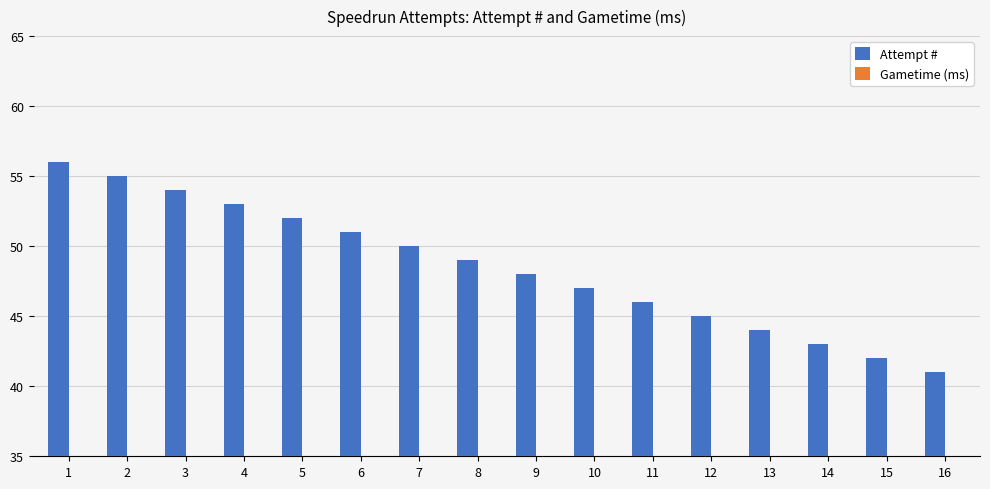

True or false: the data shows 68 at 9.

False